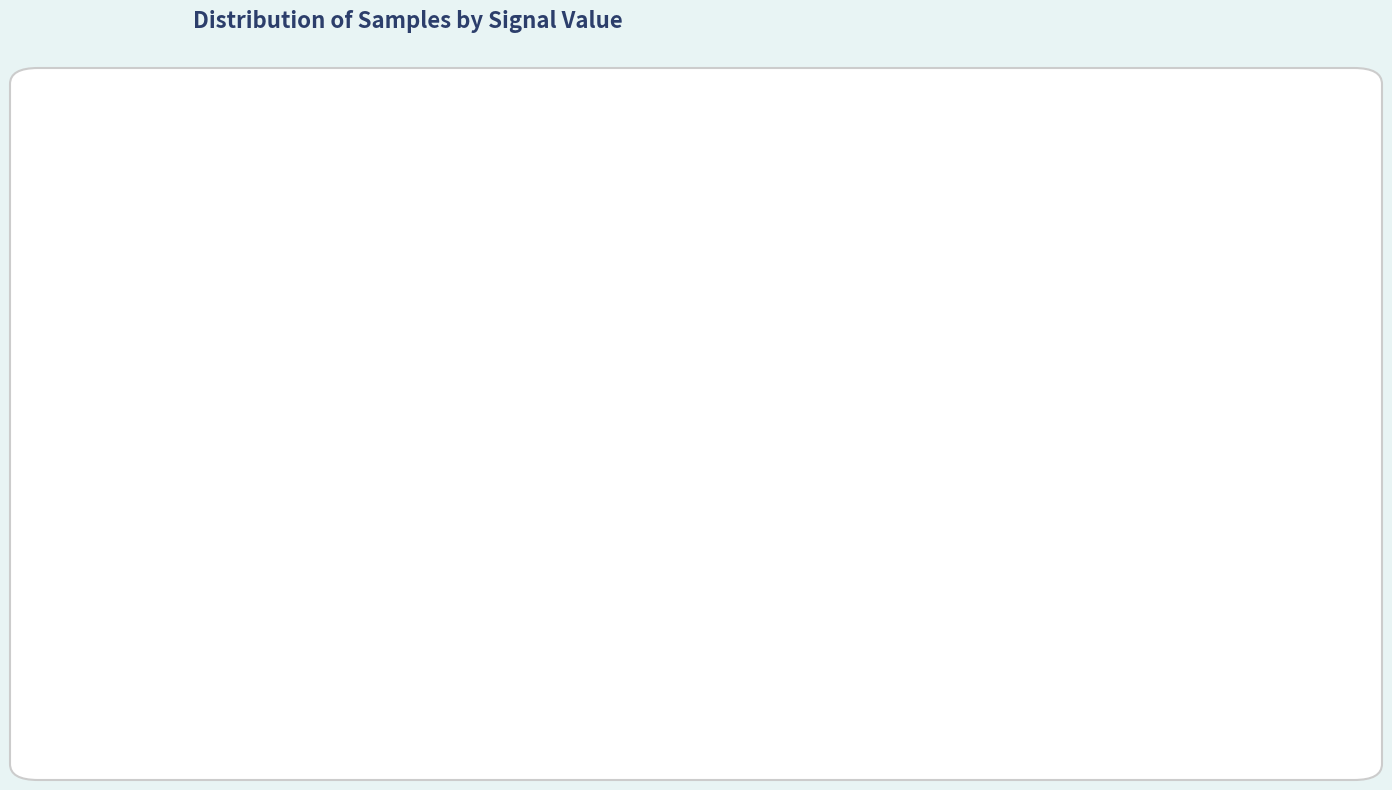

To the nearest percent, what is the average slice percentage?

33%